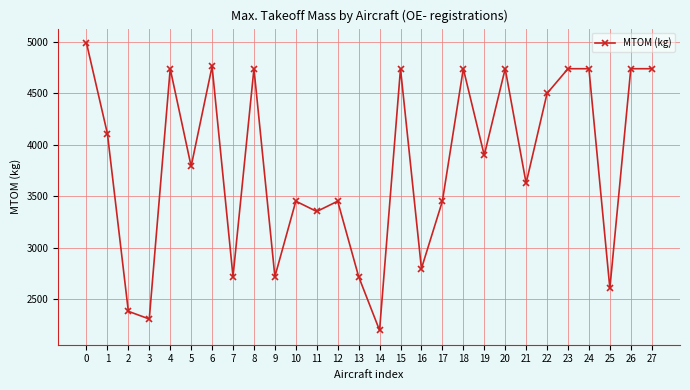

How many series are shown in this chart?

1